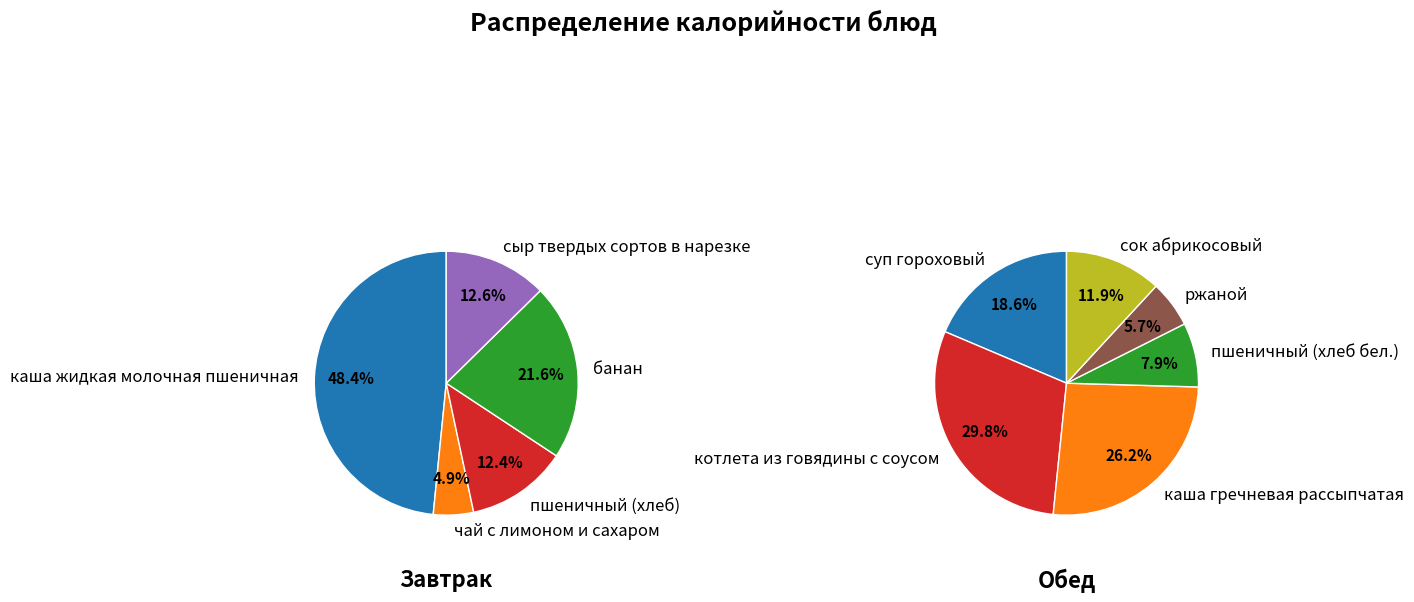

To the nearest percent, what is the difference between the largest and smallest slice percentages?

44%